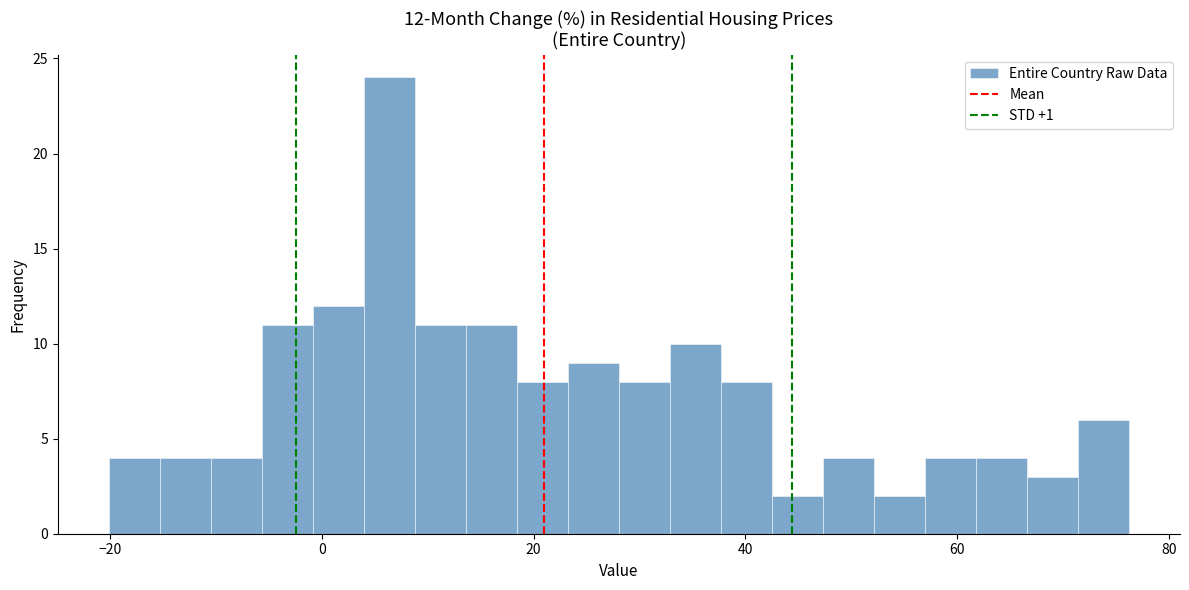

Read against the x-axis, roughly where is the centre of the tallest bar?

6